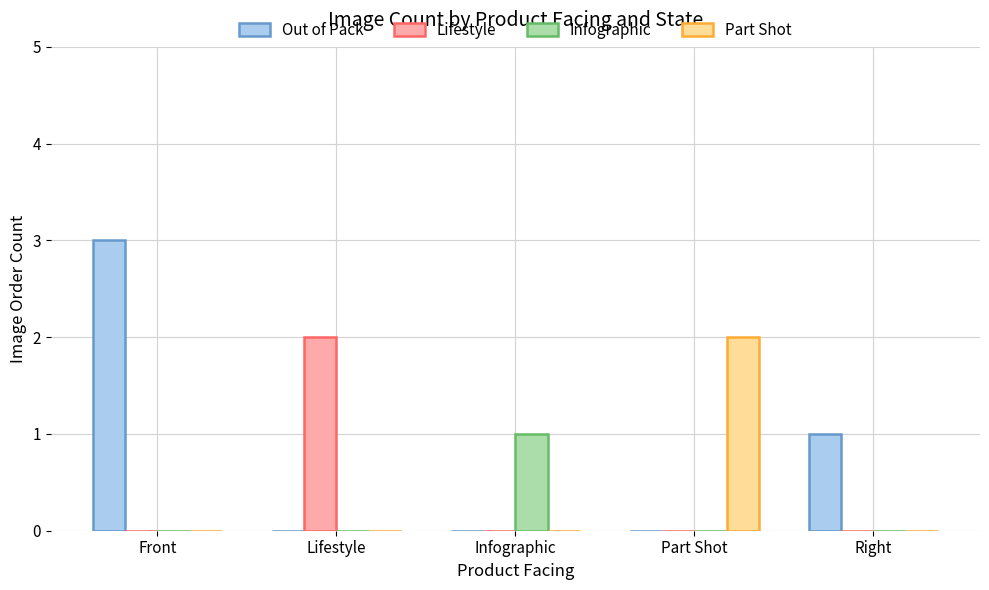

Which series changed the most between Infographic and Part Shot?

Part Shot